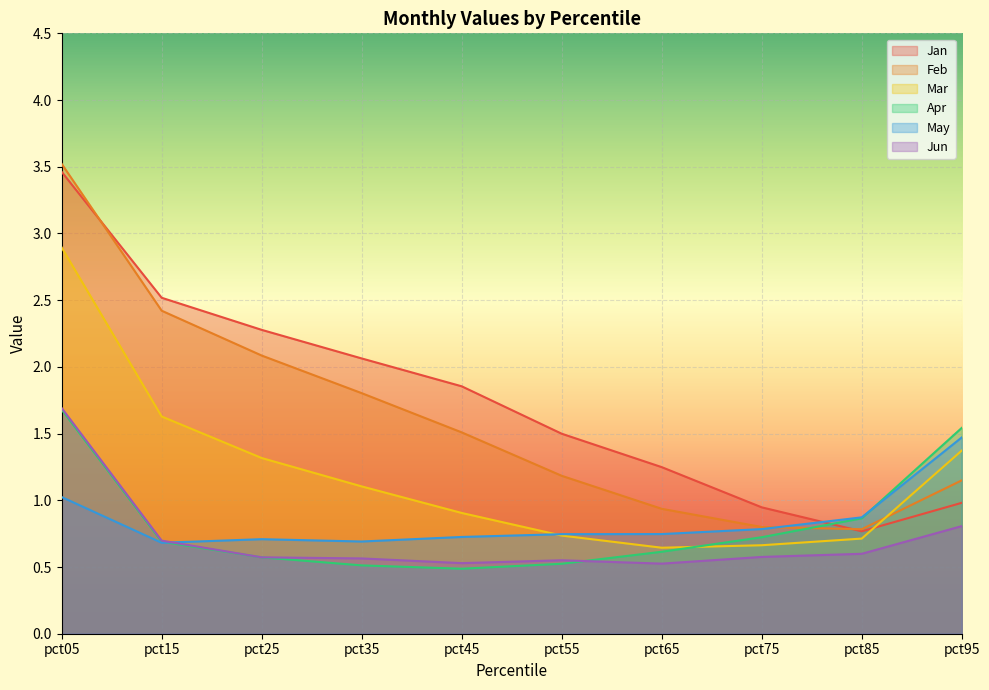

At which category does May reach its first local valley?

pct15